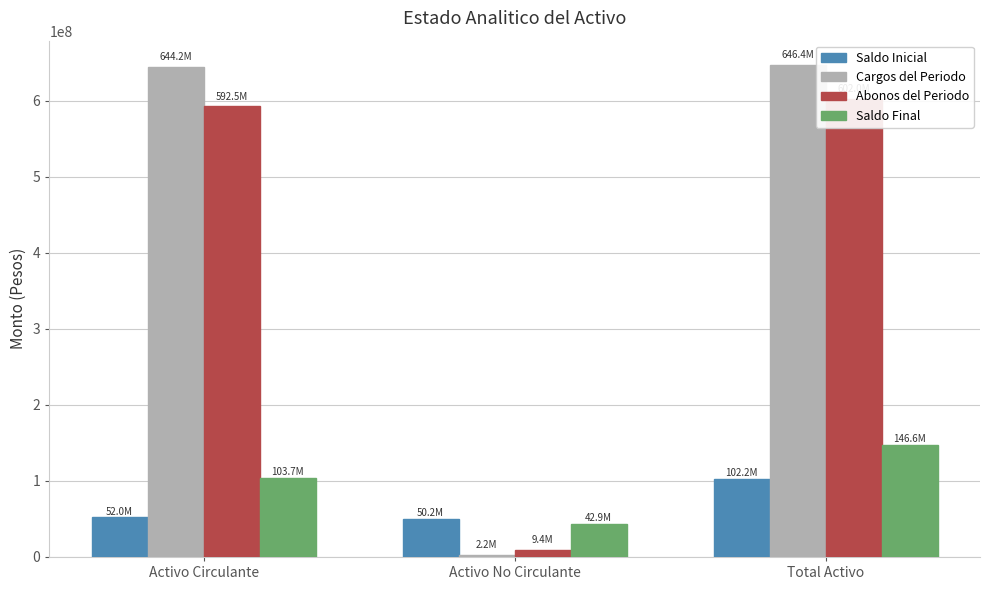

Is the value of Abonos del Periodo at Activo Circulante greater than the value of Cargos del Periodo at Activo No Circulante?

Yes